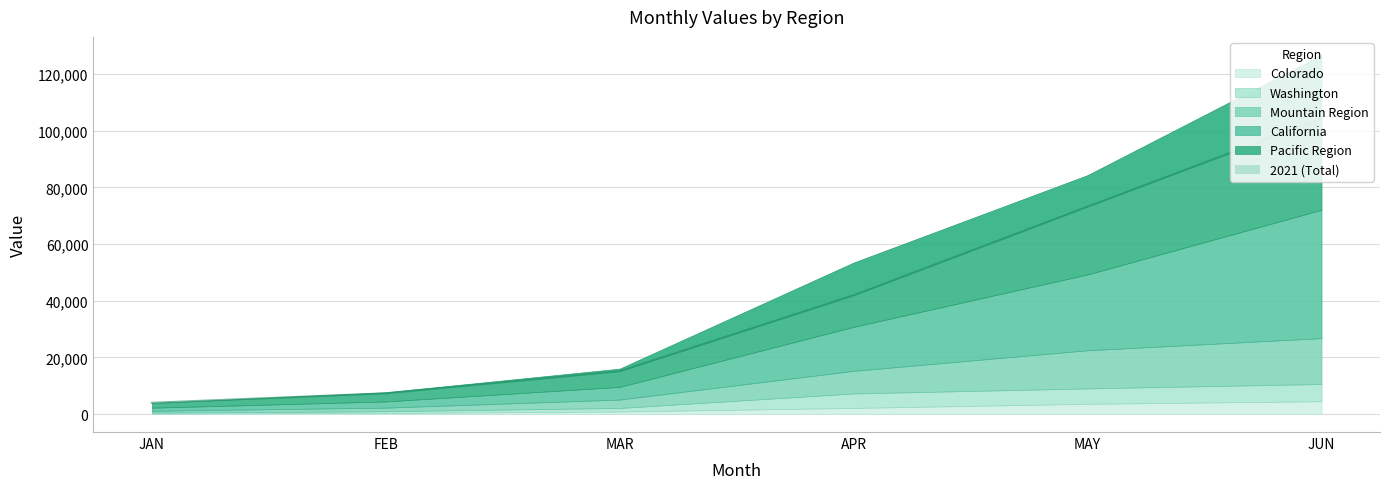

What is the label of the 15th point from the right?

Washington